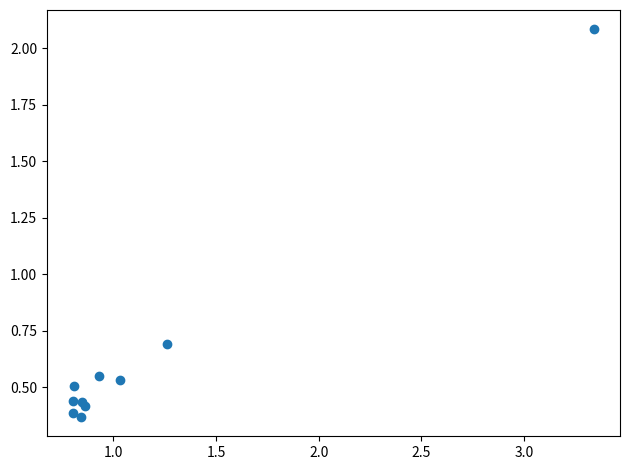

What Y value in the scatter plot is closest to 1?

0.7